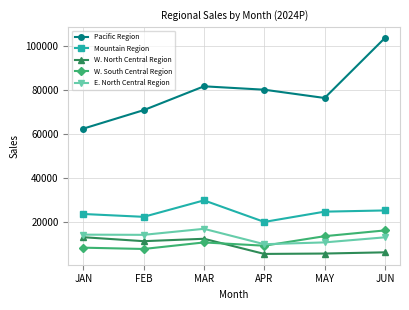

What is the difference between the second highest and minimum values in the E. North Central Region series?

4353.9